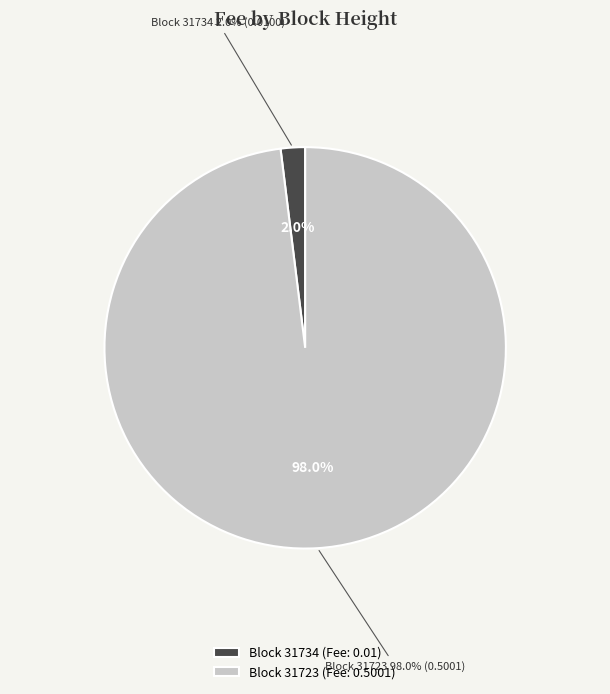

How many slices are in this pie chart?

2